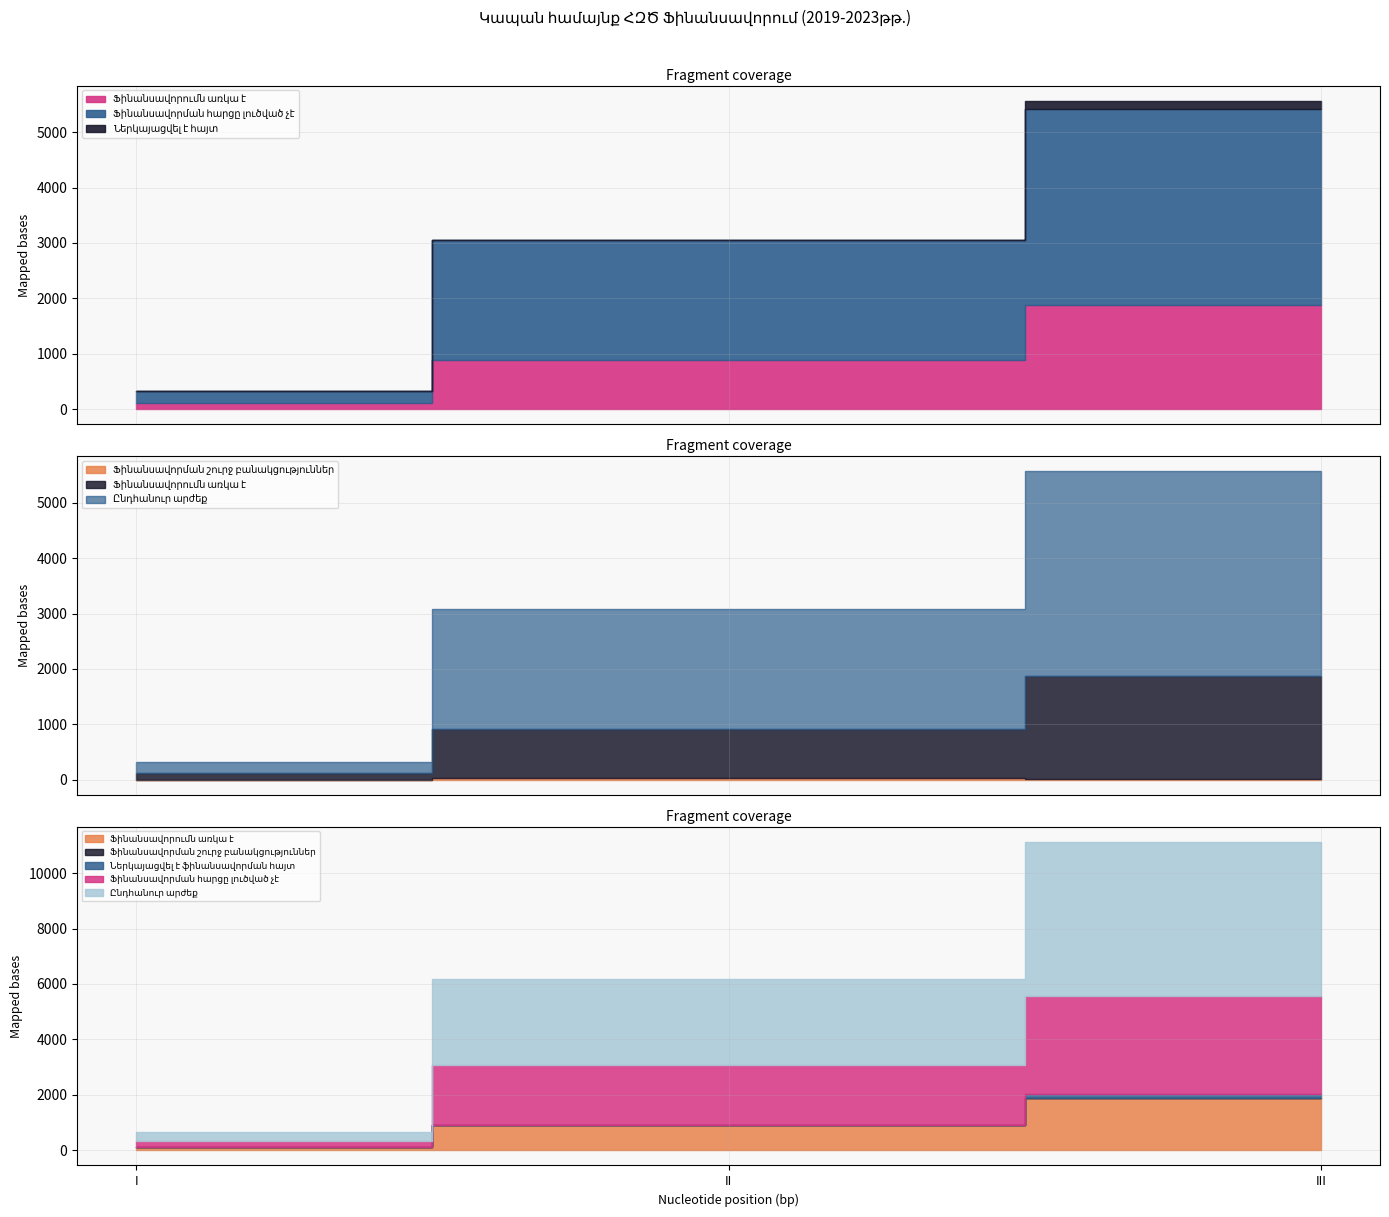

Rank the series by their maximum value, from highest to lowest.

Ընդհանուր արժեք, Ֆինանսավորման հարցը լուծված չէ, Ֆինանսավորումն առկա է, Ներկայացվել է ֆինանսավորման հայտ, Ֆինանսավորման շուրջ բանակցություններ